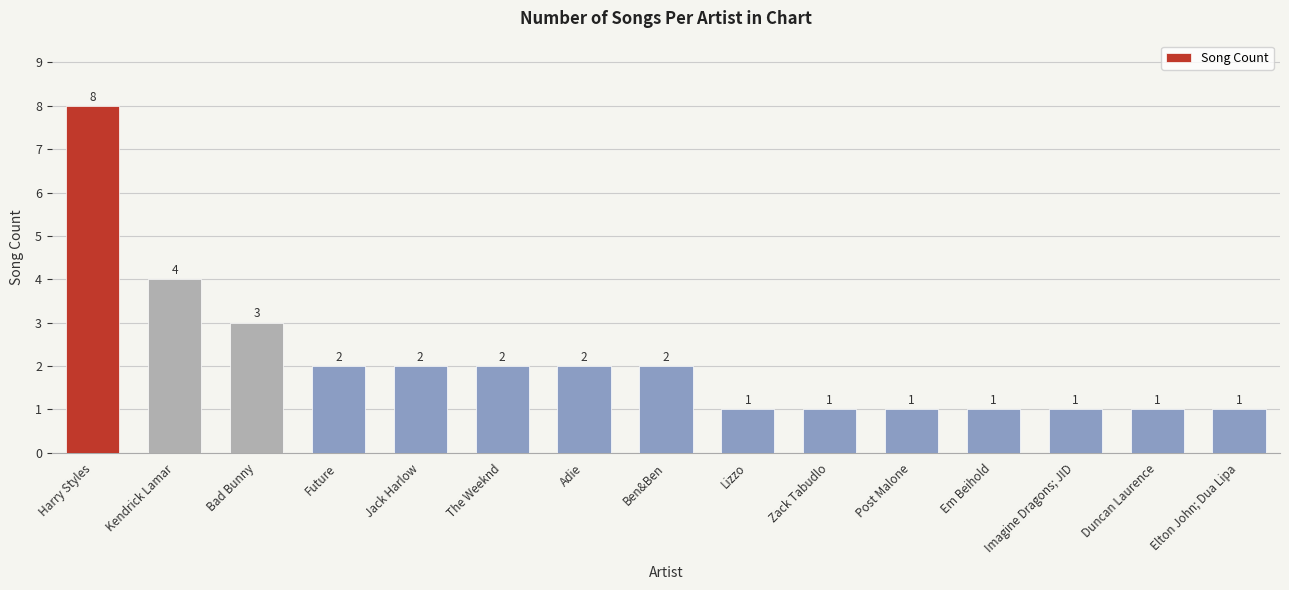

Which category has the highest value across all series?

Harry Styles